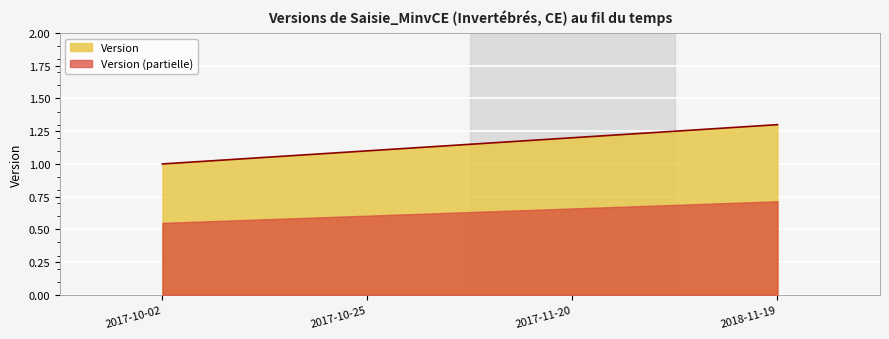

What is the sum of all values?

4.6